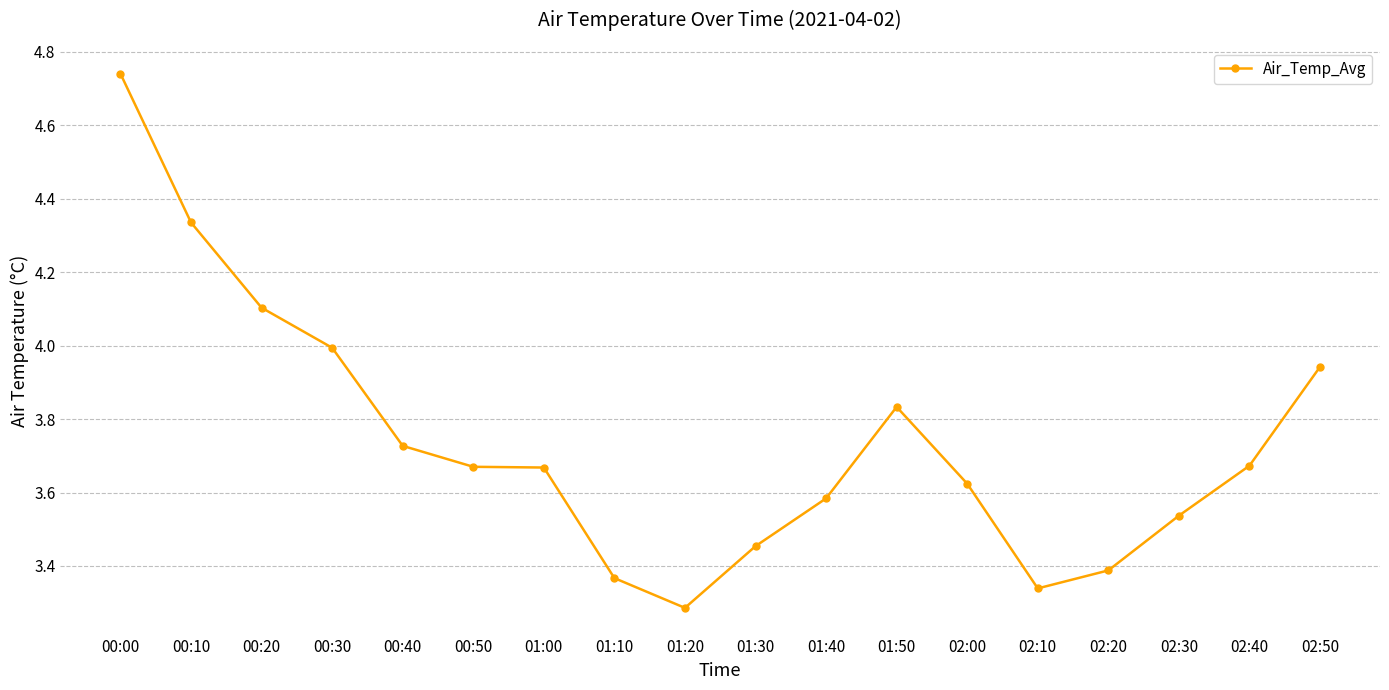

What is the ratio of the value at 00:30 to the value at 00:20?

1.0